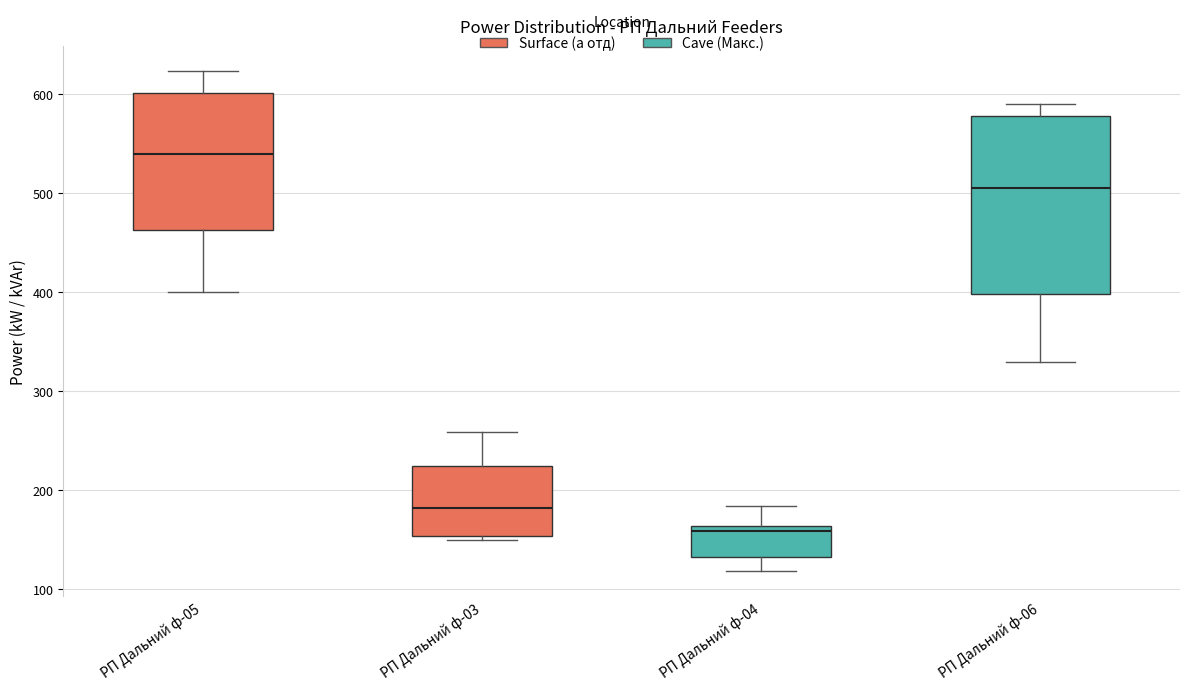

Which box is the tallest, from its lower edge to its upper edge?

РП Дальний ф-06